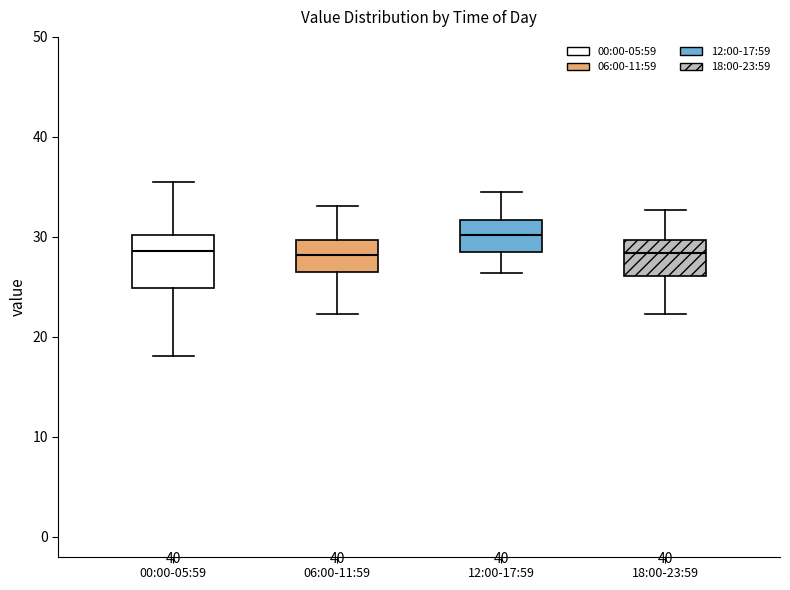

Reading left to right, transcribe this box plot: for each box, give where its median line is, the range the box spans, and where its two whiskers end, as read against the y-axis. The values are not printed on the chart, so give them approximately, as read against the axis.

00:00-05:59: median 29, box 25 to 30, whiskers 18 to 36
06:00-11:59: median 28, box 26 to 30, whiskers 22 to 33
12:00-17:59: median 30, box 28 to 32, whiskers 26 to 35
18:00-23:59: median 28, box 26 to 30, whiskers 22 to 33